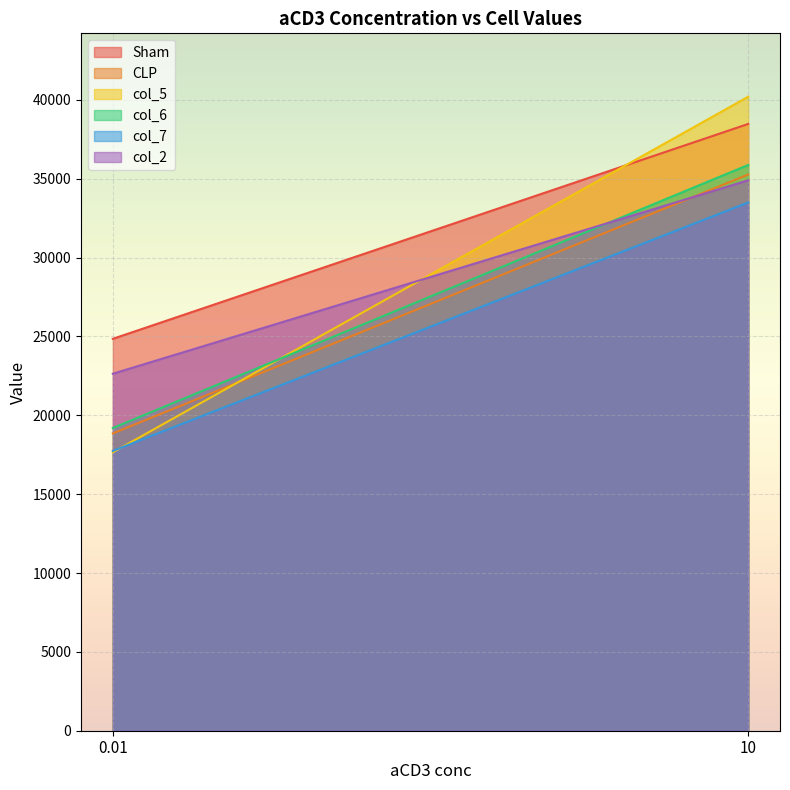

Read the col_2 value at 10, to the nearest 100.

34900